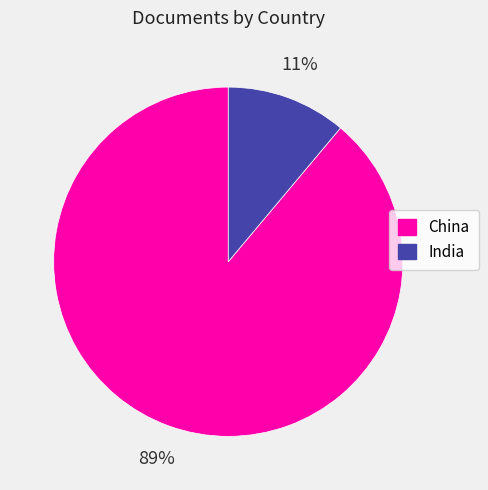

What is the largest slice in the pie chart?

China